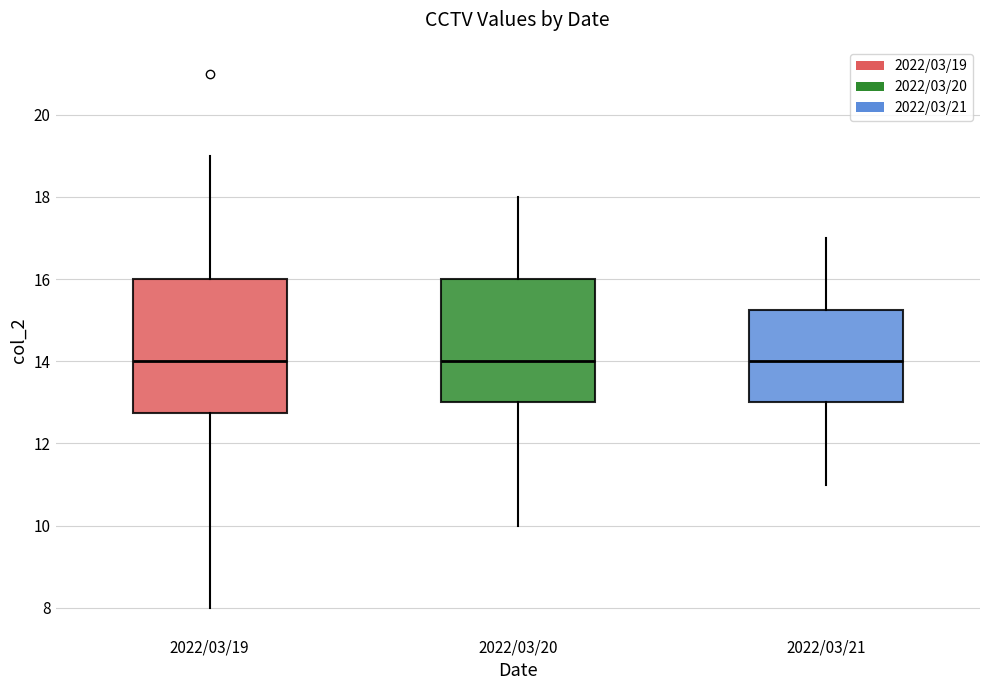

Reading left to right, transcribe this box plot: for each box, give where its median line is, the range the box spans, and where its two whiskers end, as read against the y-axis. The values are not printed on the chart, so give them approximately, as read against the axis.

2022/03/19: median 14.0, box 12.8 to 16.0, whiskers 8.0 to 19.0
2022/03/20: median 14.0, box 13.0 to 16.0, whiskers 10.0 to 18.0
2022/03/21: median 14.0, box 13.0 to 15.2, whiskers 11.0 to 17.0